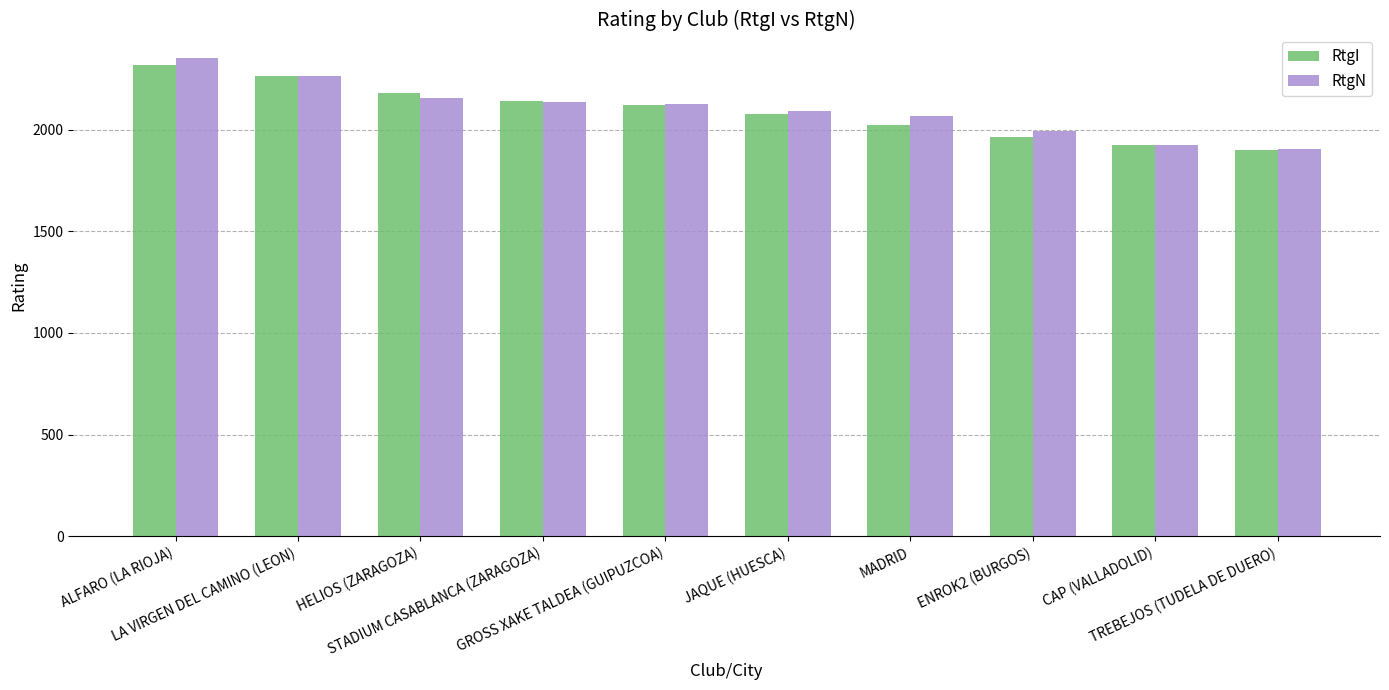

What is the difference between the RtgI values at TREBEJOS (TUDELA DE DUERO) and ALFARO (LA RIOJA)?

419